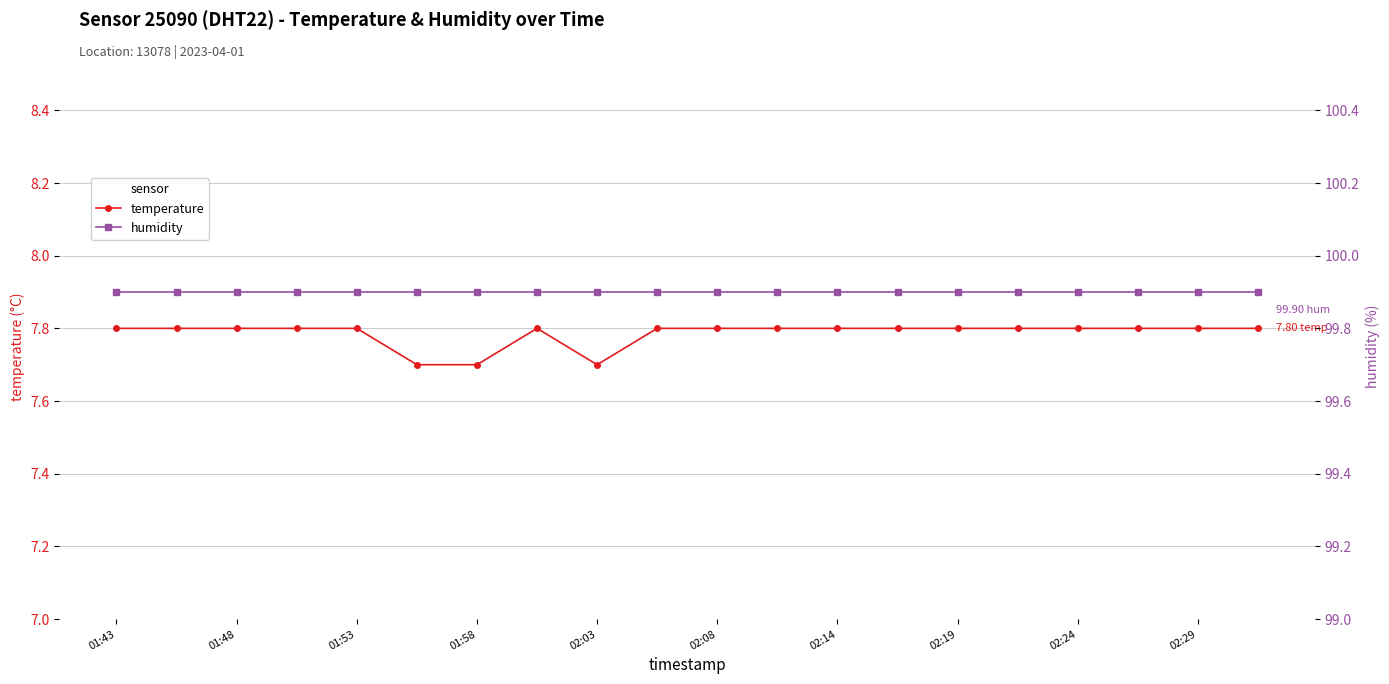

How many lines are shown in the chart?

2